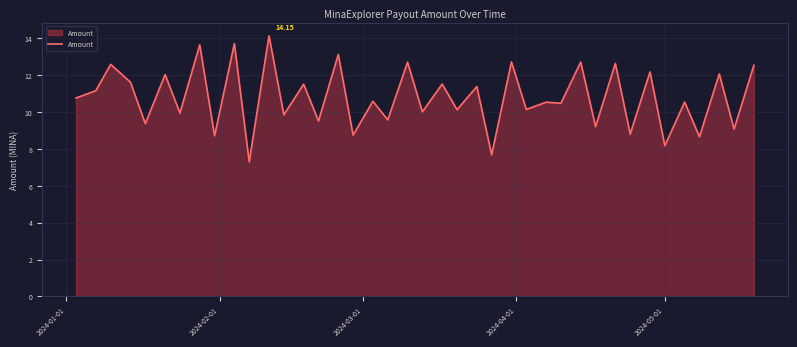

Count the number of data series in this chart.

1